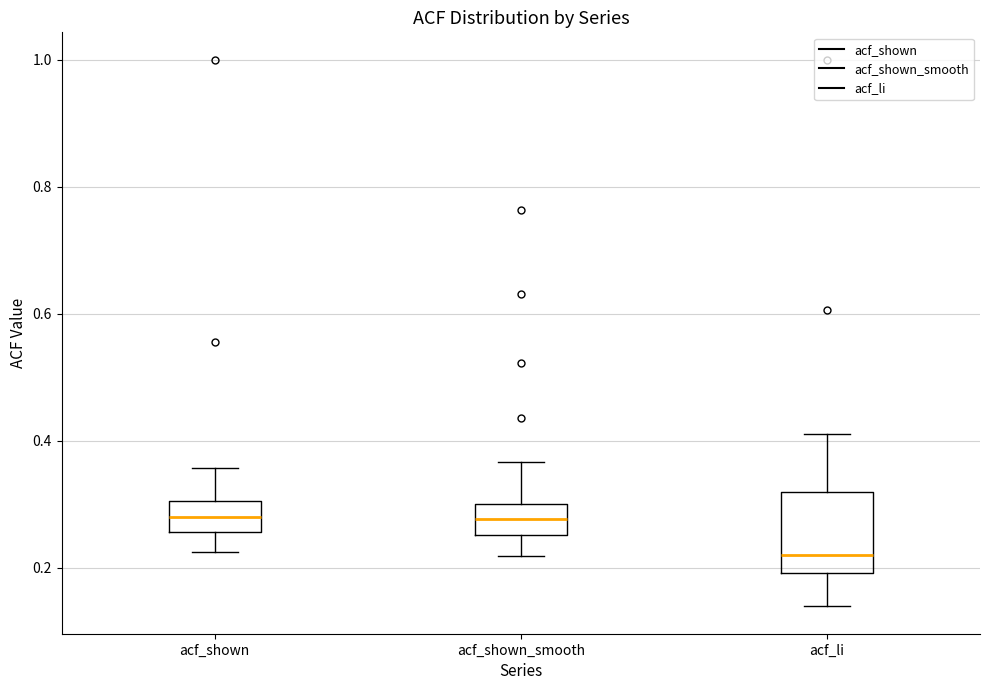

Reading left to right, read every box against the y-axis: the position of its median line, the range the box covers, and the ends of its whiskers. The values are not printed on the chart, so give them approximately, as read against the axis.

acf_shown: median 0.28, box 0.26 to 0.30, whiskers 0.22 to 0.36
acf_shown_smooth: median 0.28, box 0.26 to 0.30, whiskers 0.22 to 0.36
acf_li: median 0.22, box 0.20 to 0.32, whiskers 0.14 to 0.42